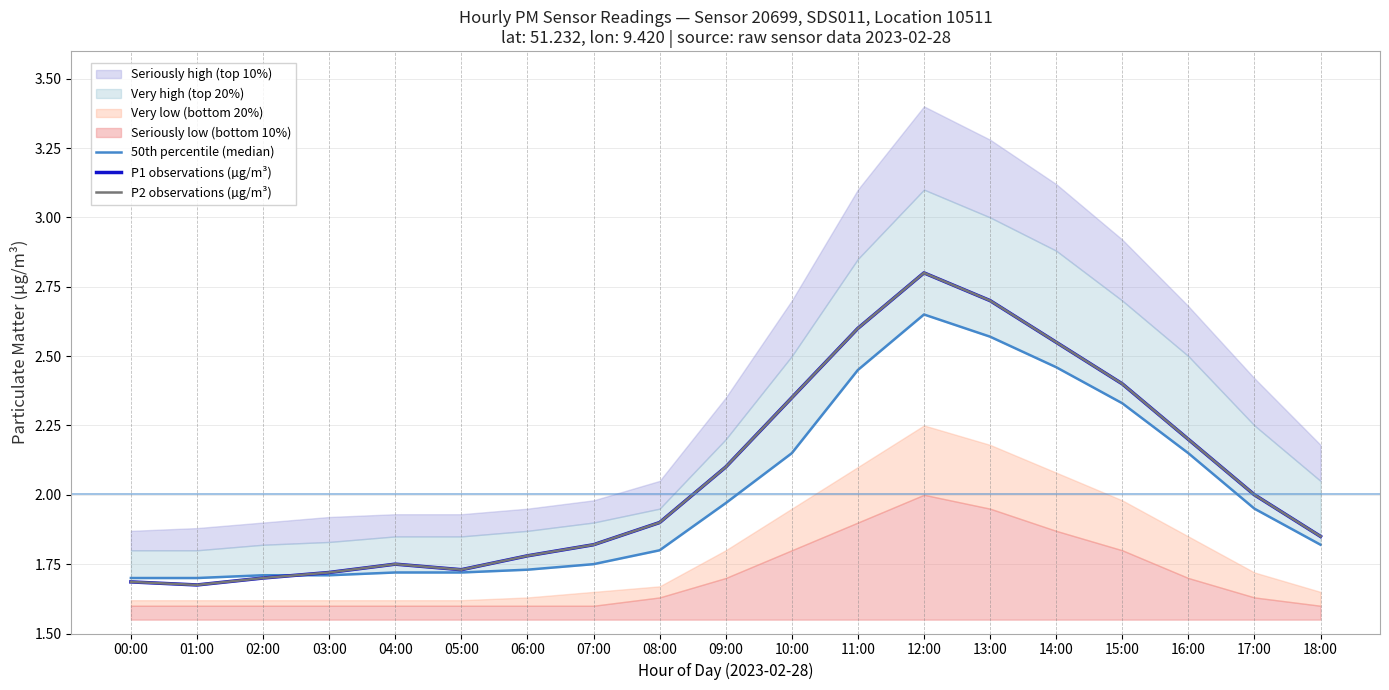

Reading left to right, list all the values displayed in this chart.

50th percentile (median): 00:00=1.7	01:00=1.7	02:00=1.7	03:00=1.7	04:00=1.7	05:00=1.7	06:00=1.7	07:00=1.8	08:00=1.8	09:00=2.0	10:00=2.1	11:00=2.5	12:00=2.6	13:00=2.6	14:00=2.5	15:00=2.3	16:00=2.1	17:00=1.9	18:00=1.8
P1 observations (µg/m³): 00:00=1.7	01:00=1.7	02:00=1.7	03:00=1.7	04:00=1.8	05:00=1.7	06:00=1.8	07:00=1.8	08:00=1.9	09:00=2.1	10:00=2.4	11:00=2.6	12:00=2.8	13:00=2.7	14:00=2.5	15:00=2.4	16:00=2.2	17:00=2.0	18:00=1.9
P2 observations (µg/m³): 00:00=1.7	01:00=1.7	02:00=1.7	03:00=1.7	04:00=1.8	05:00=1.7	06:00=1.8	07:00=1.8	08:00=1.9	09:00=2.1	10:00=2.4	11:00=2.6	12:00=2.8	13:00=2.7	14:00=2.5	15:00=2.4	16:00=2.2	17:00=2.0	18:00=1.9